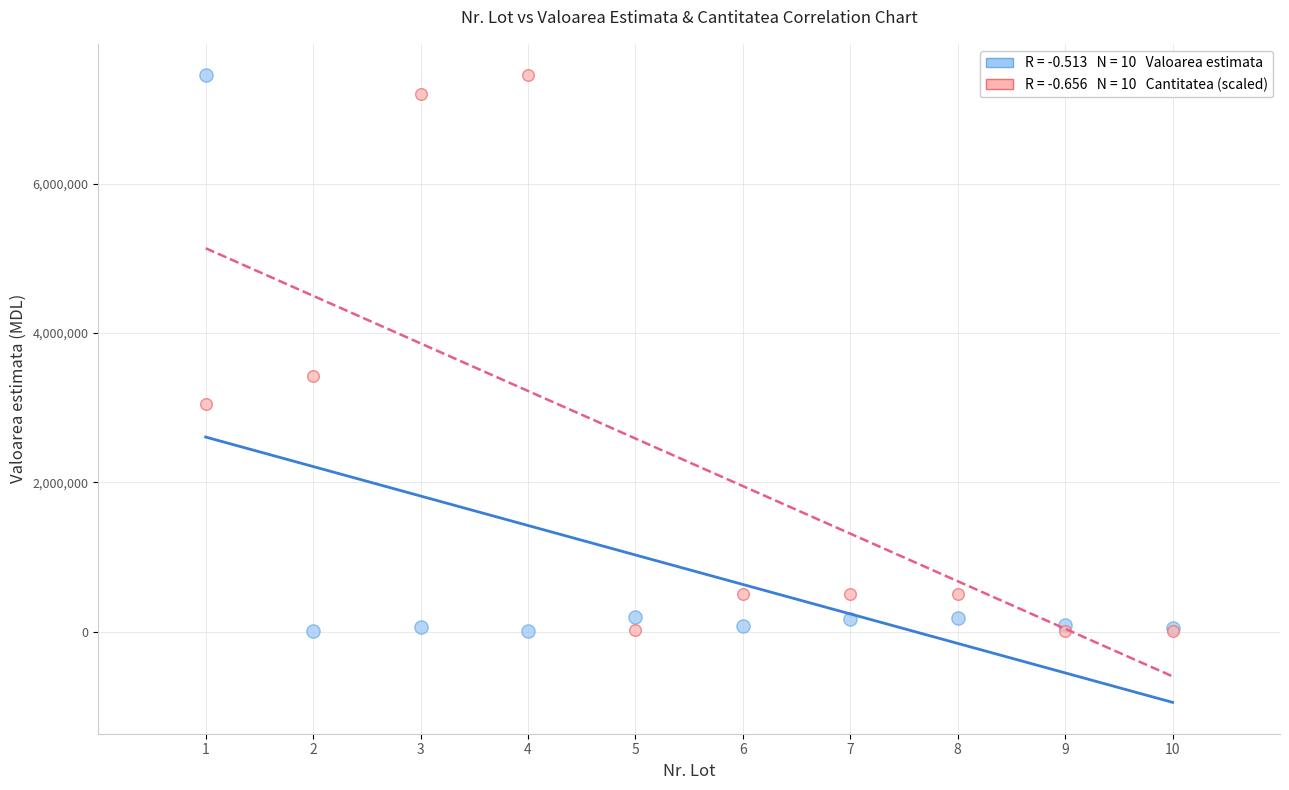

Across all series, what Y value is closest to 3727693?

3421145.5